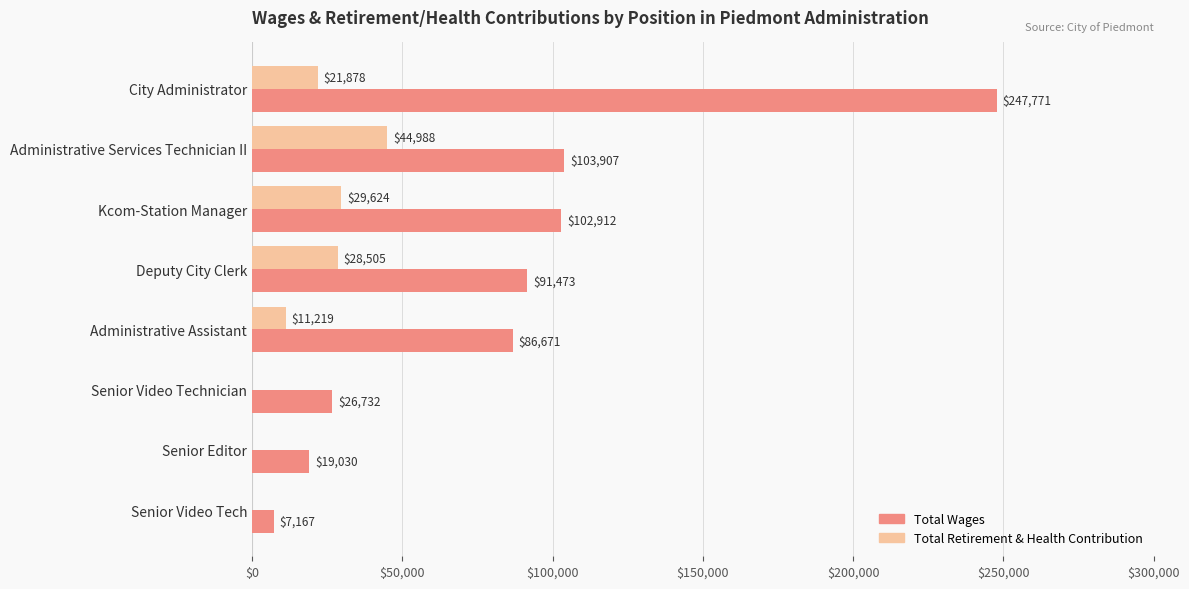

The value of Total Wages at Administrative Services Technician II is 41259. True or false?

False